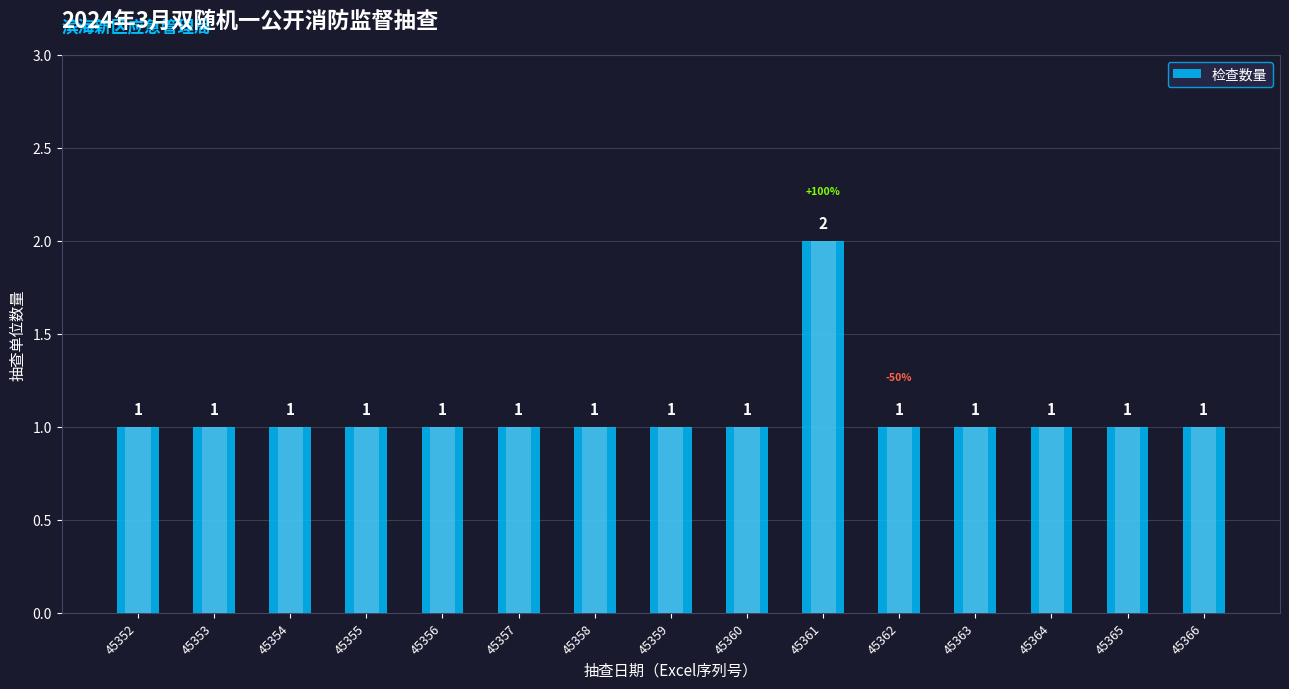

Rank the categories by value from lowest to highest.

45352, 45353, 45354, 45355, 45356, 45357, 45358, 45359, 45360, 45362, 45363, 45364, 45365, 45366, 45361